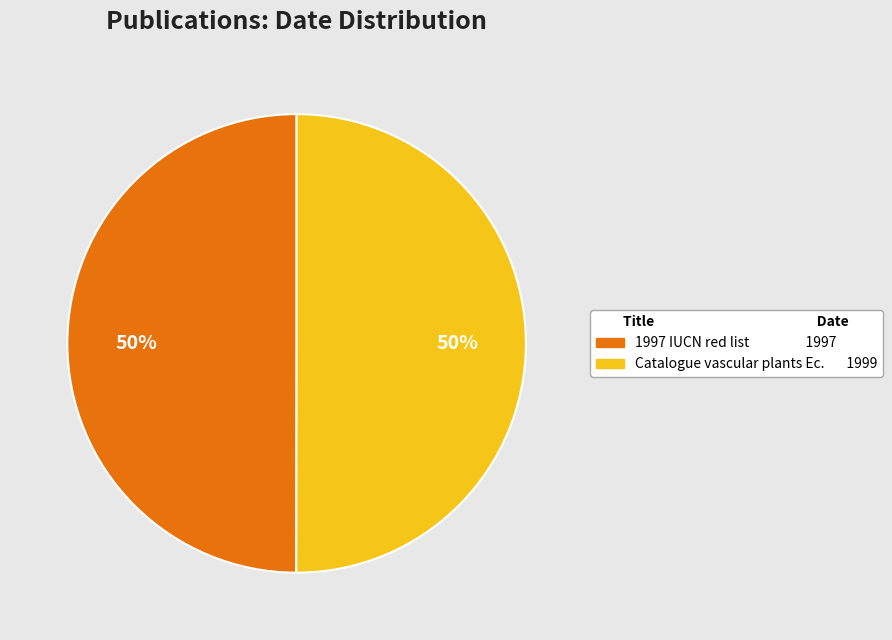

To the nearest percent, what is the average slice percentage?

50%